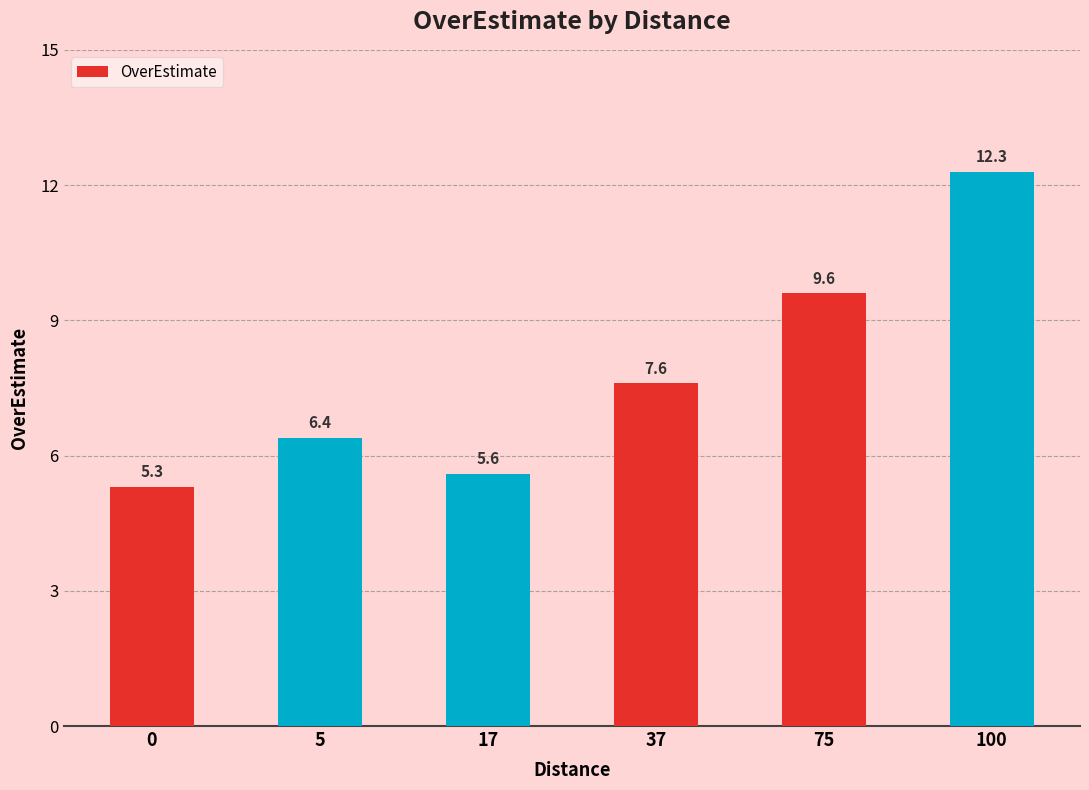

True or false: the data shows 17.7 at 100.

False